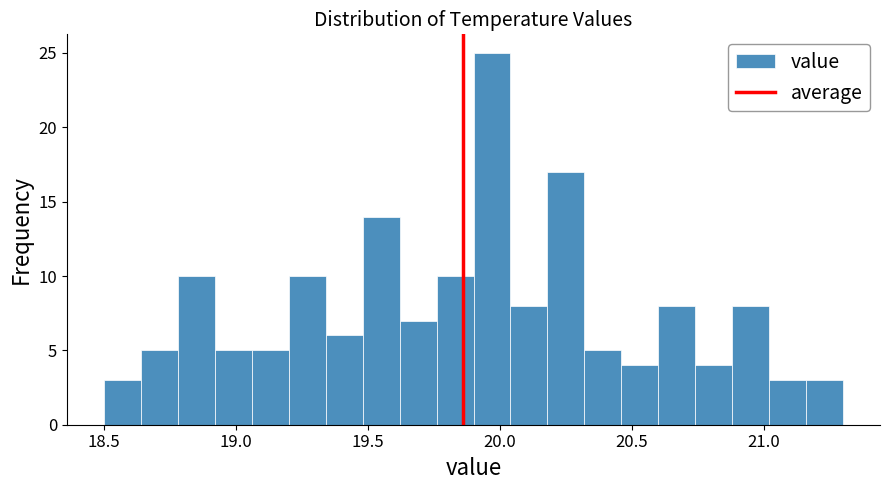

Read against the x-axis, roughly where is the centre of the tallest bar?

19.95